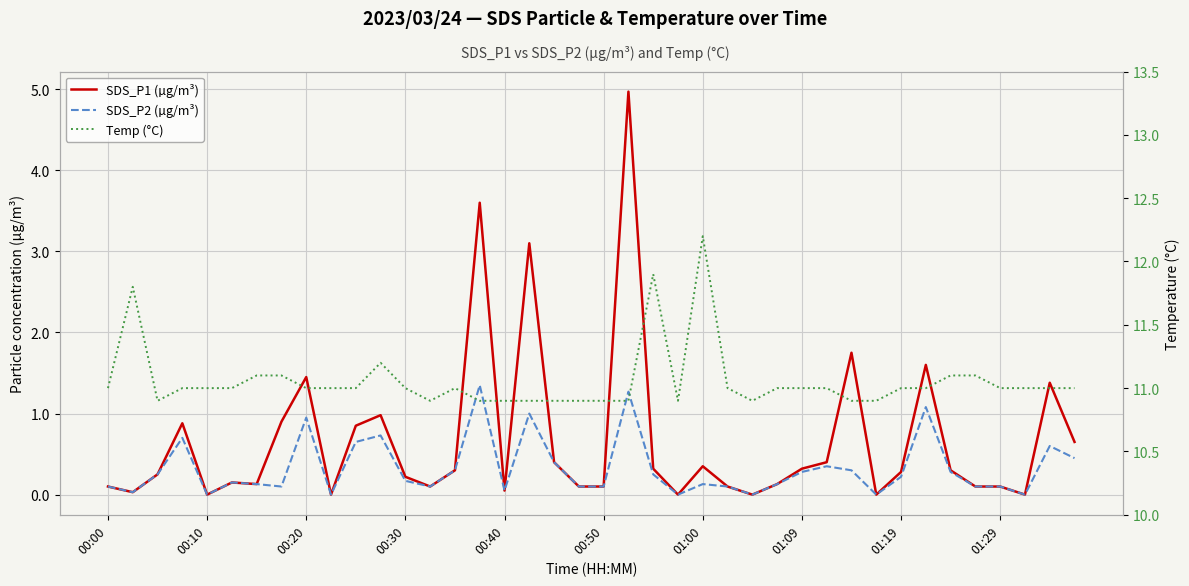

True or false: SDS_P1 (µg/m³) has more than 1 points higher than both neighbors.

True